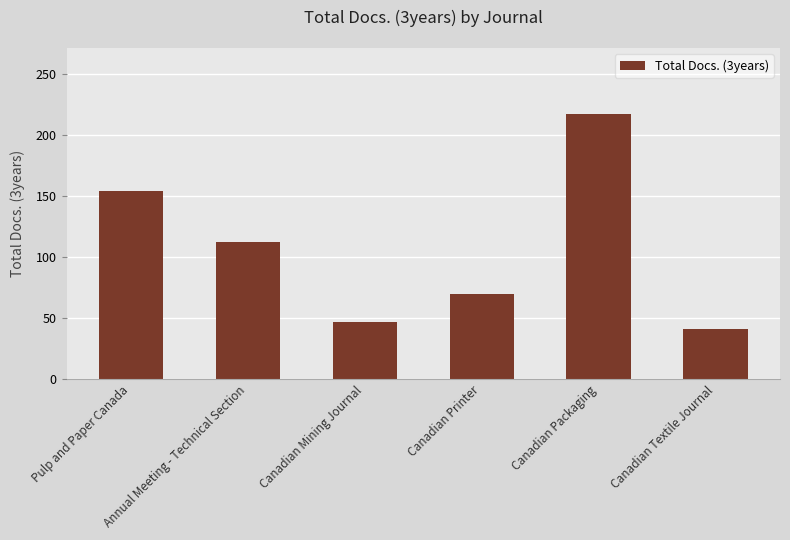

At which label does the data first exceed 112?

Pulp and Paper Canada